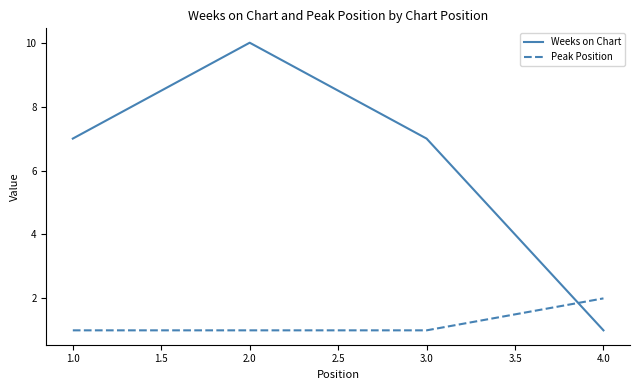

How many interior local peaks does the Weeks on Chart series have?

1